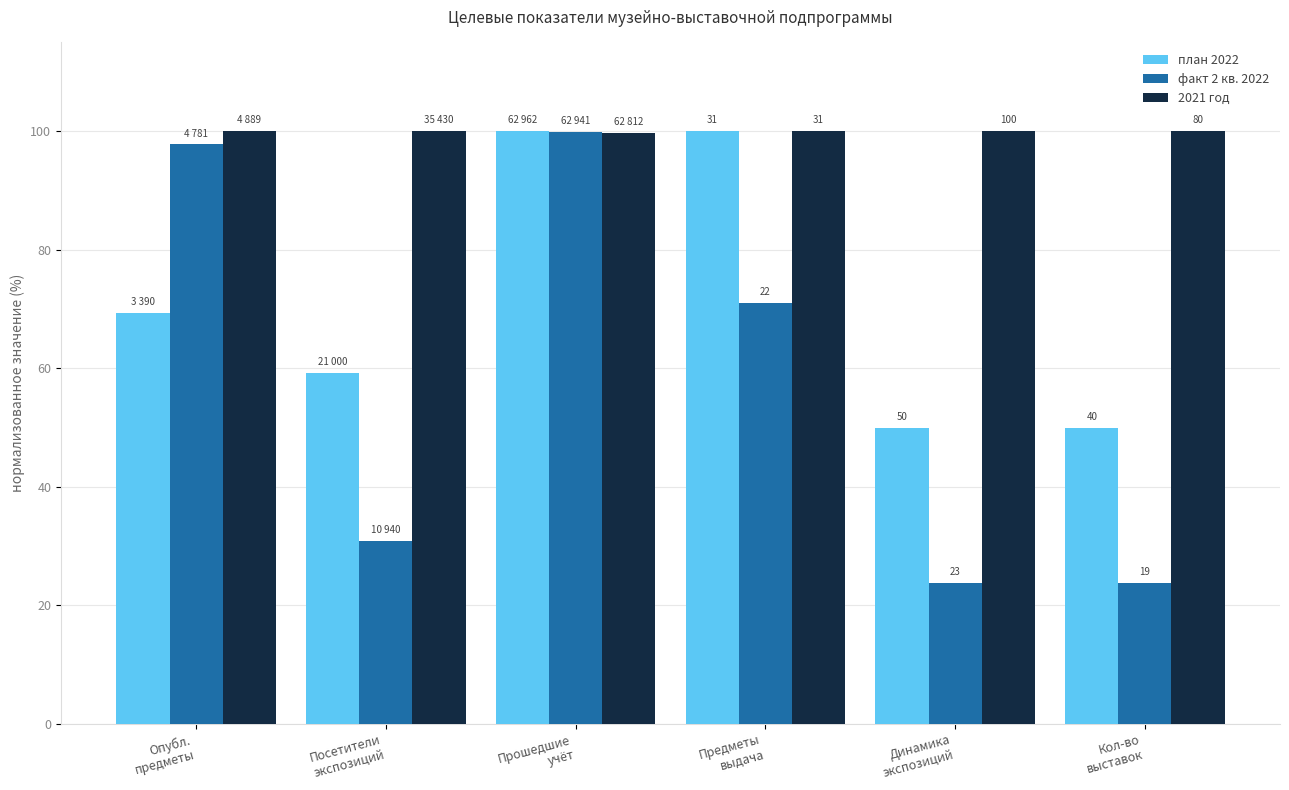

True or false: 2021 год has a value of 56.8 at Предметы
выдача.

False